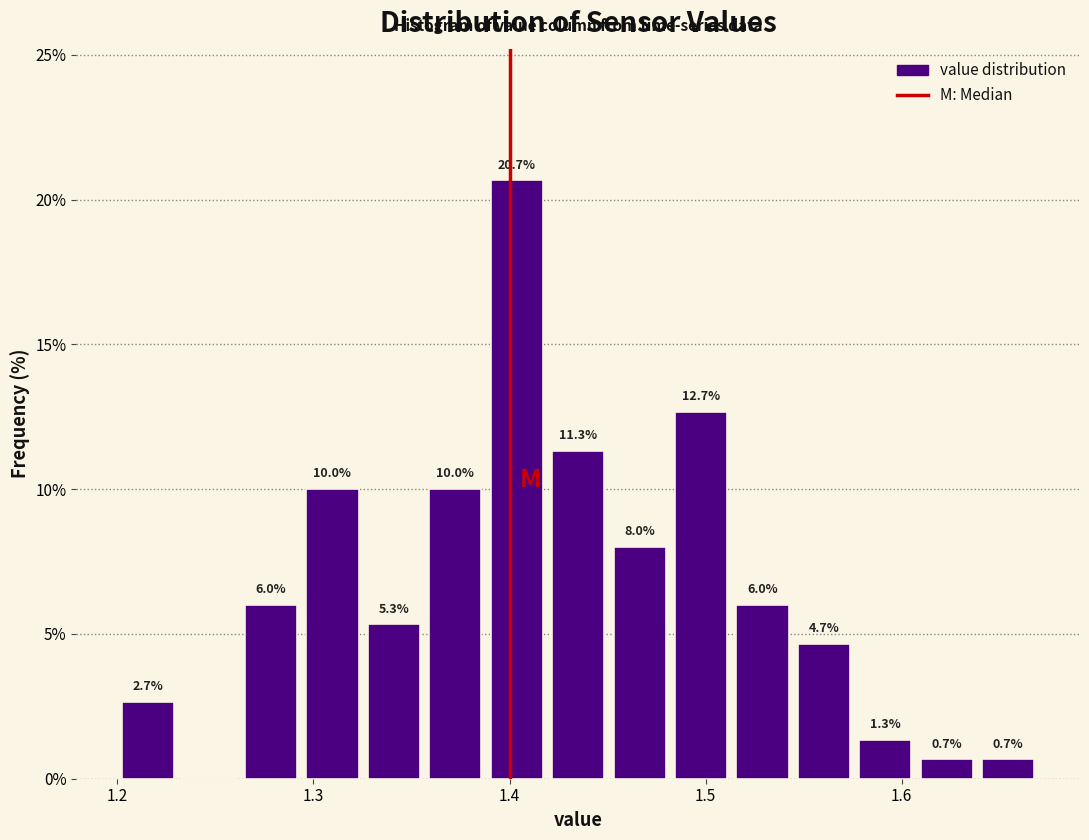

Read against the x-axis, roughly where is the centre of the tallest bar?

1.40